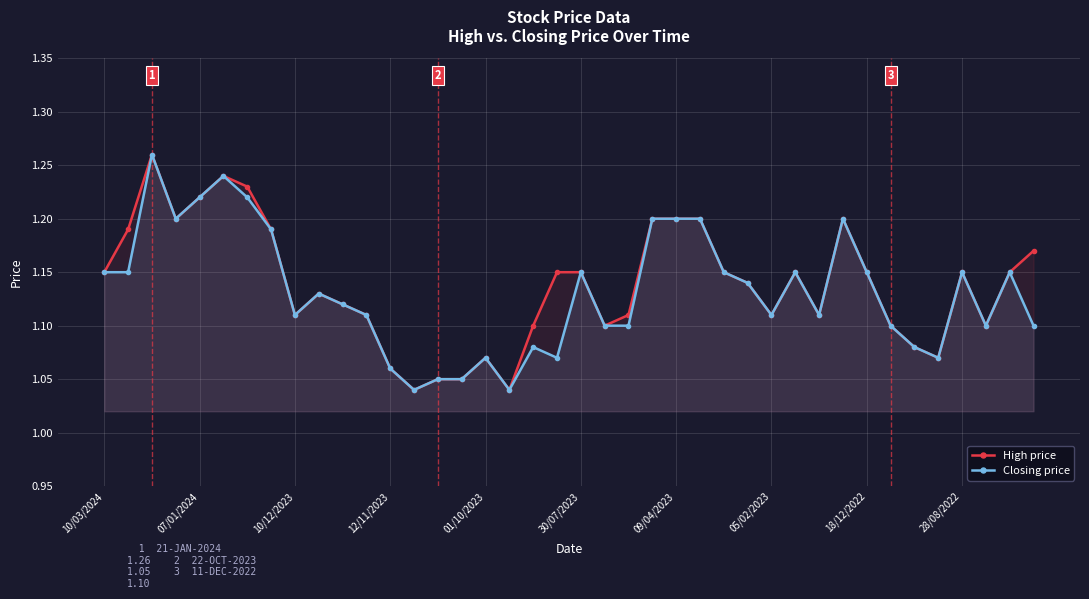

True or false: High price and Closing price intersect in this chart.

False